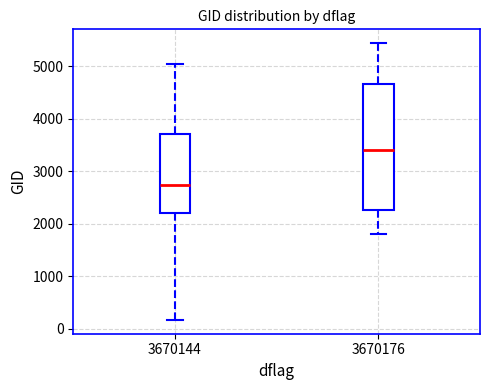

Where does the upper whisker of the box at x = 3670176 end on the y-axis? The values are not printed on the chart, so give them approximately, as read against the axis.

5400